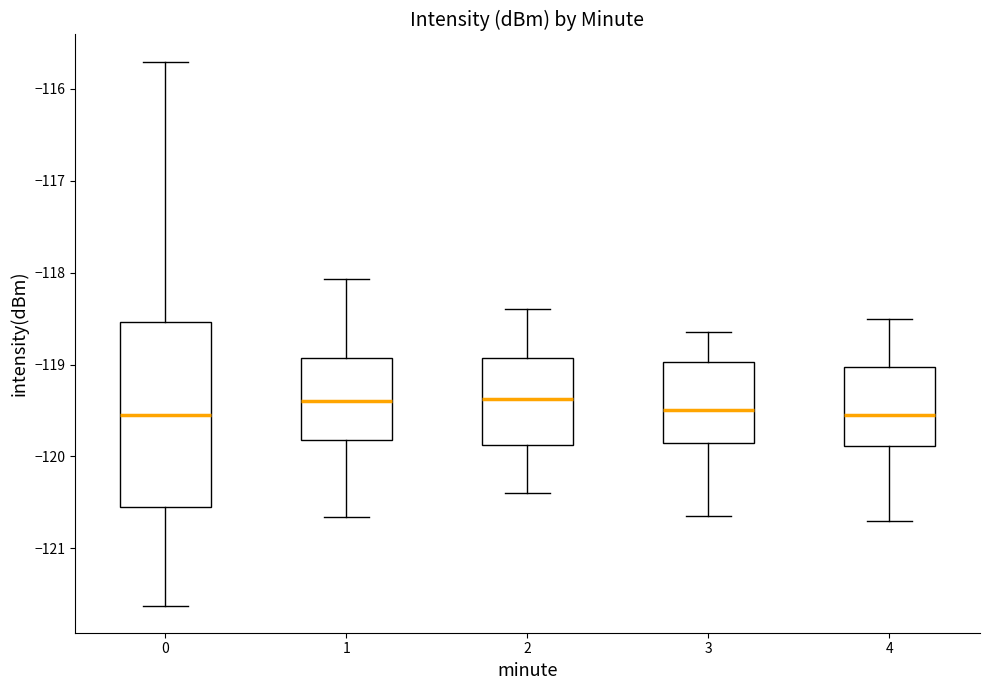

Comparing the boxes themselves (not the whiskers), which one is the tallest?

0